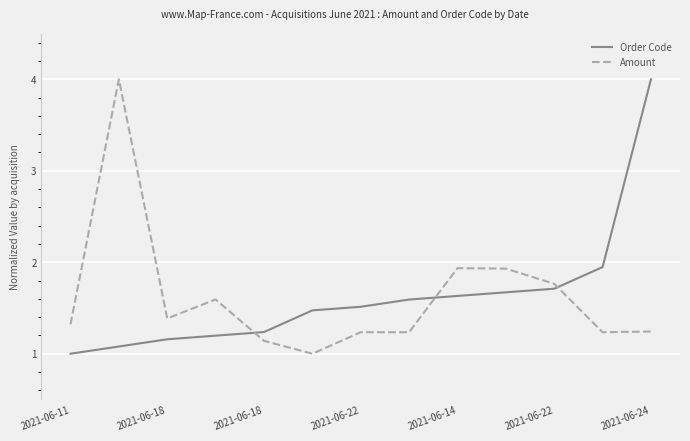

What is the greatest value displayed?

4.0